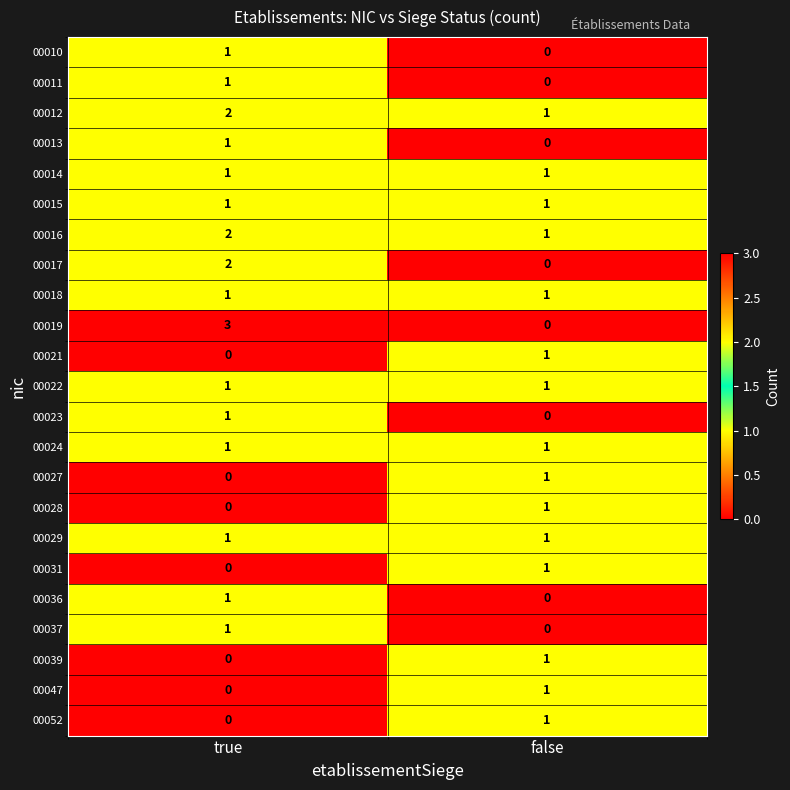

Which series has the largest range (max minus min)?

00019